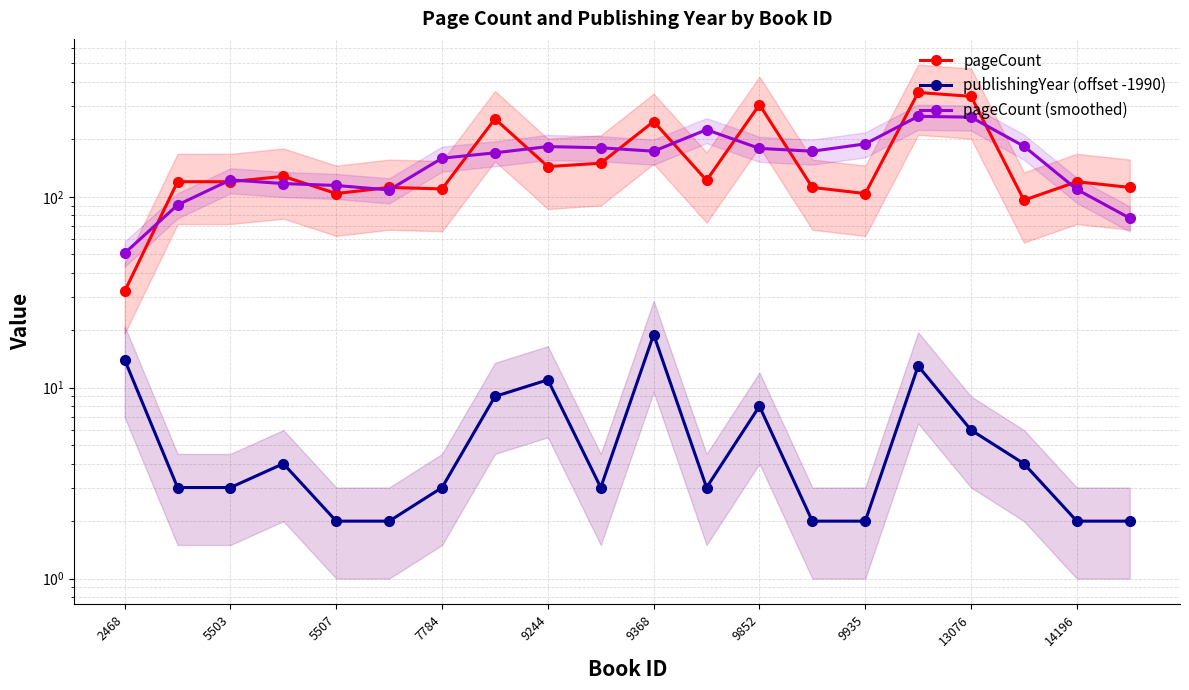

True or false: pageCount and publishingYear (offset -1990) cross at least once.

False